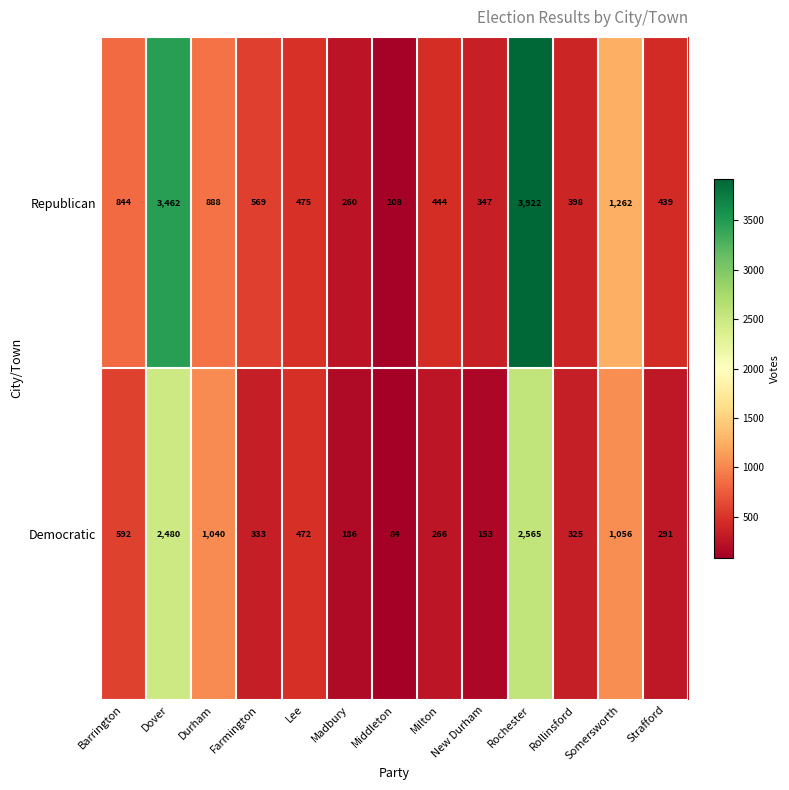

What is the sum of all Democratic values?

9843